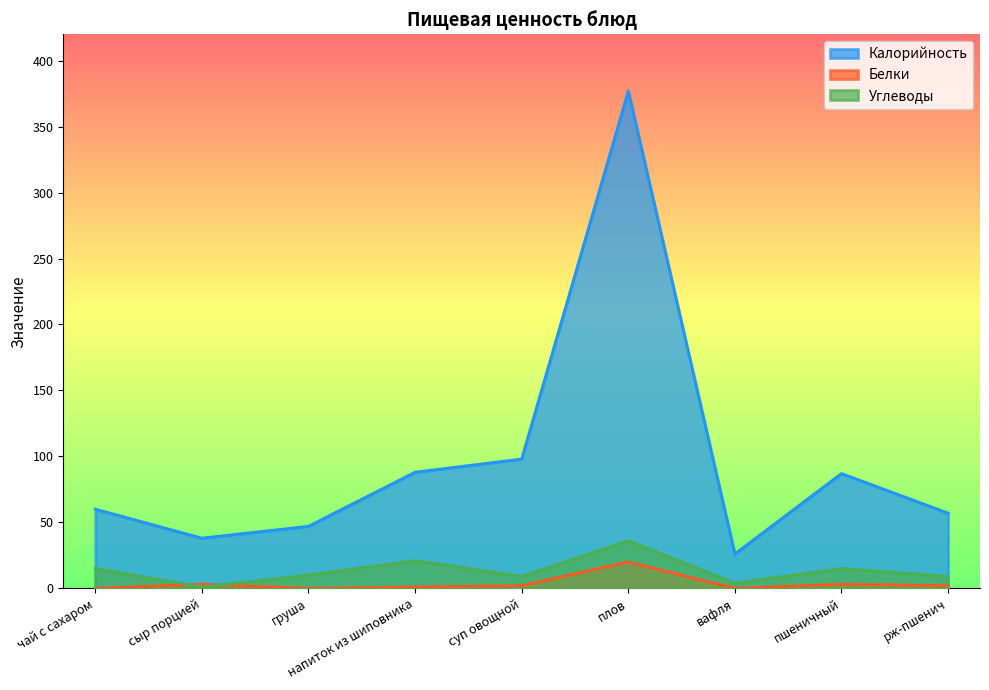

How many lines are shown in the chart?

3